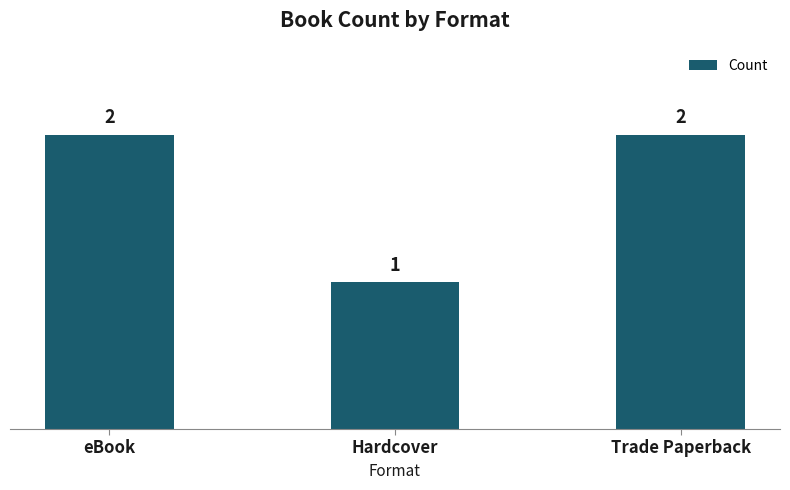

What value does the data have at eBook?

2